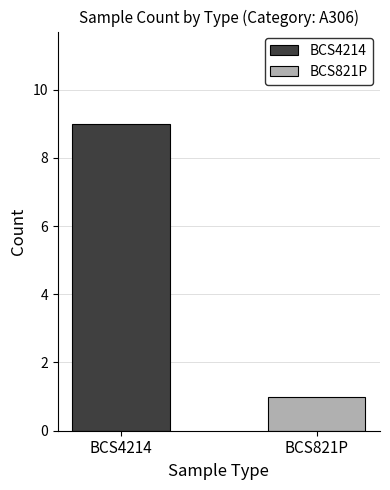

What is the greatest value displayed?

9